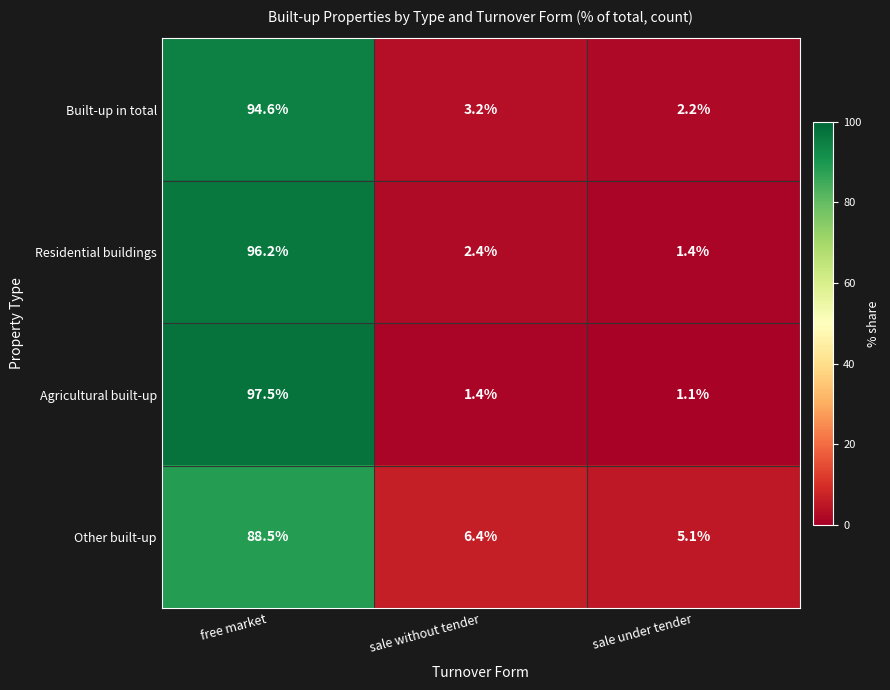

What value does the Built-up in total series have at sale without tender?

3.2